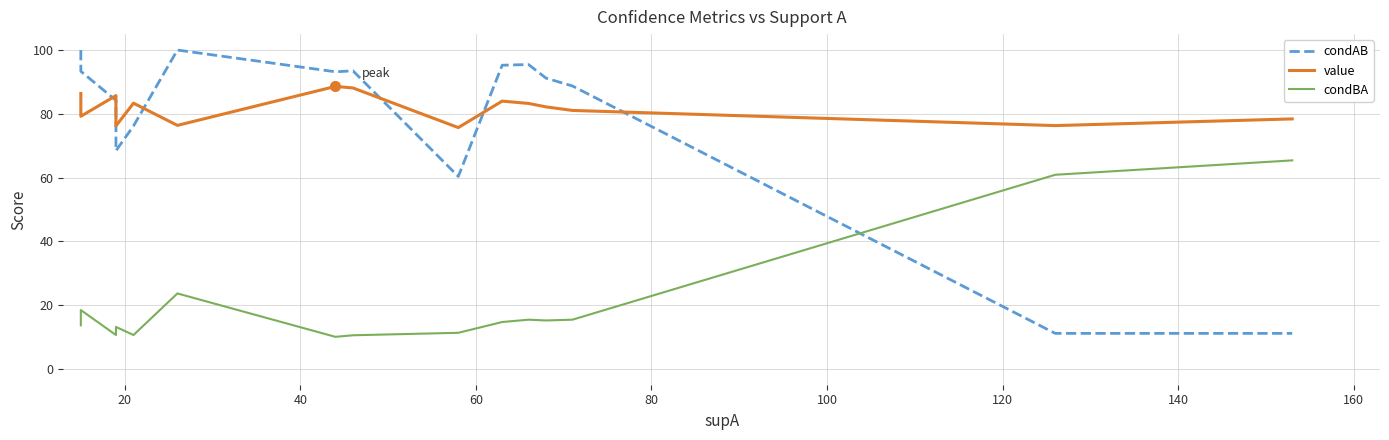

What is the difference between the maximum and minimum values in the condBA series?

55.4